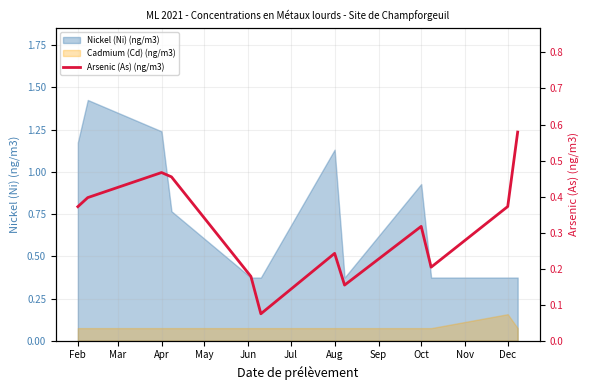

What is the label of the 2nd point from the right?

Dec